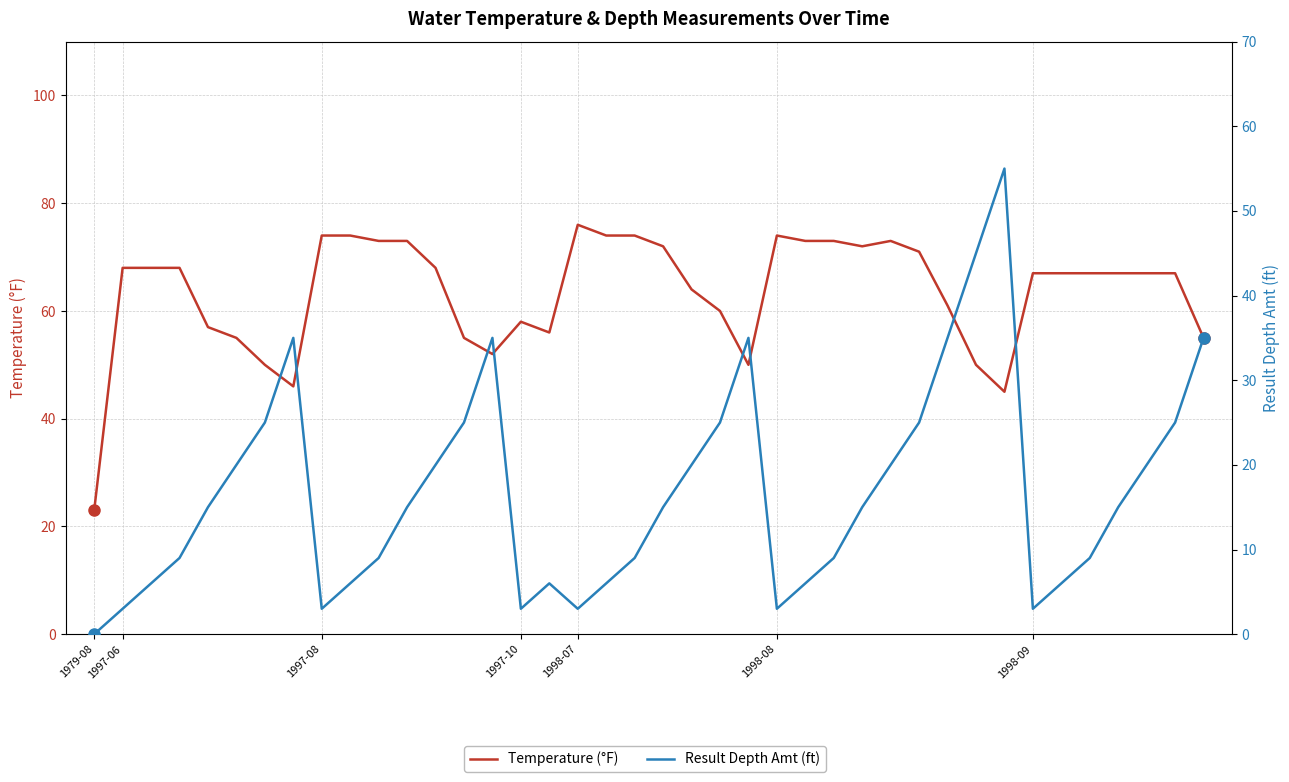

Does the chart display data point markers on the line(s)?

No